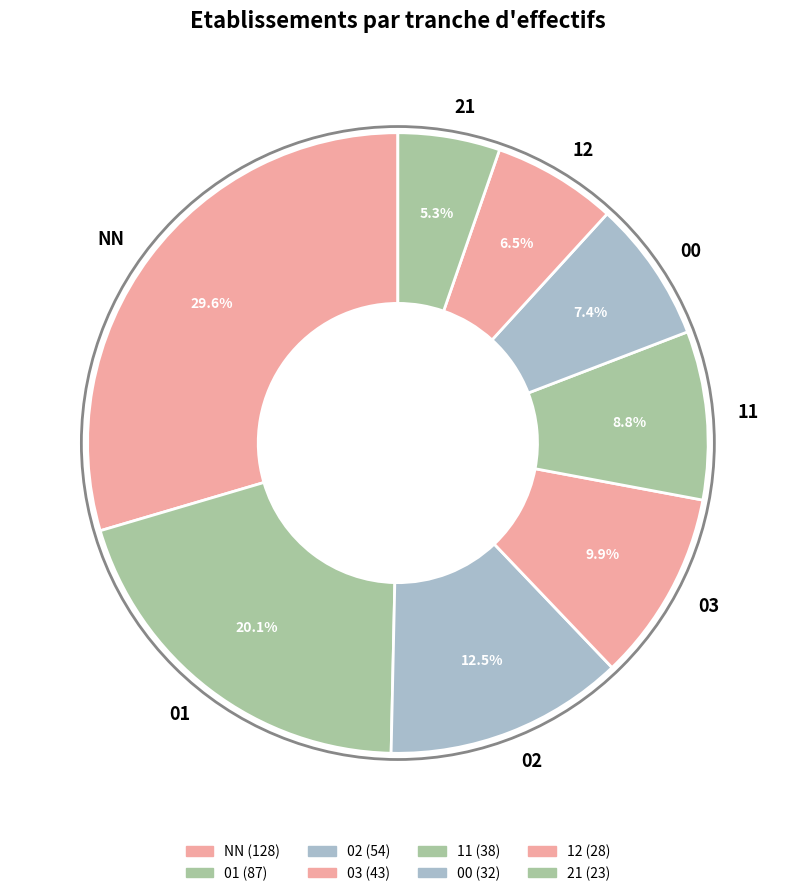

Does 02 account for over 50% of the chart?

No